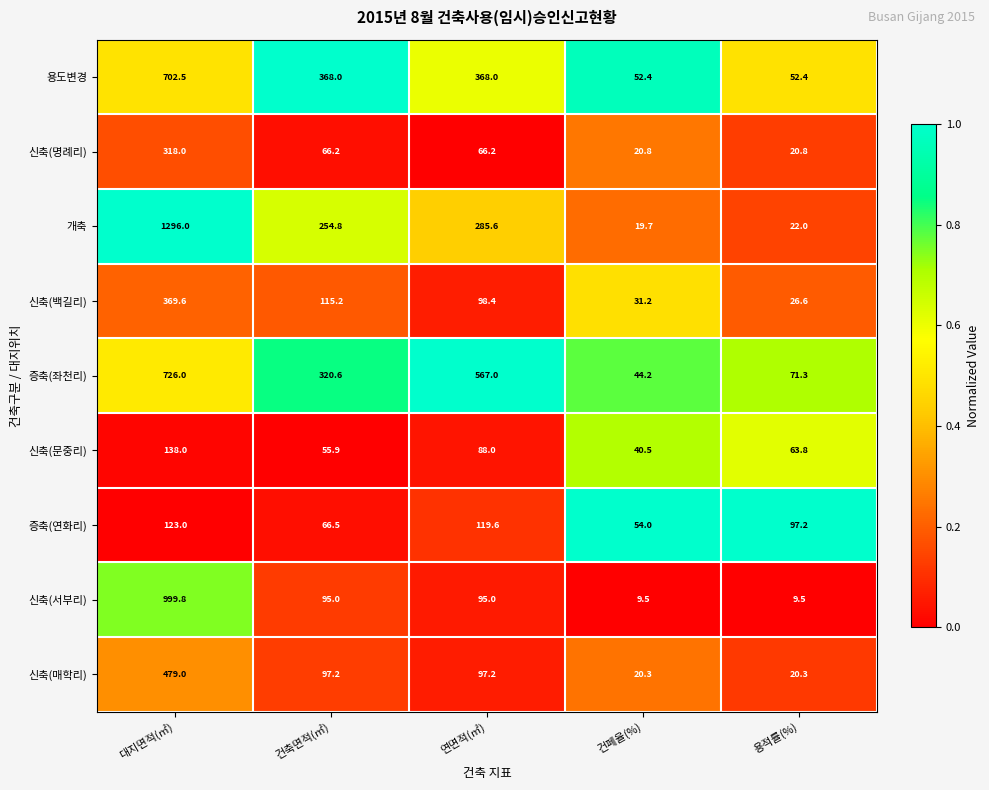

Count the number of data series in this chart.

9